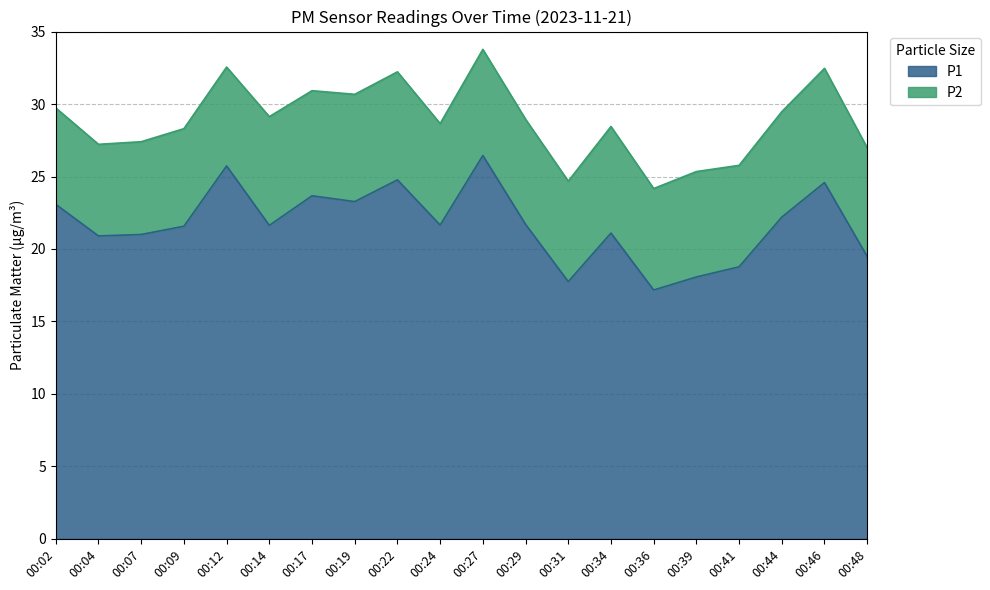

What is the maximum value shown in the chart?

26.4